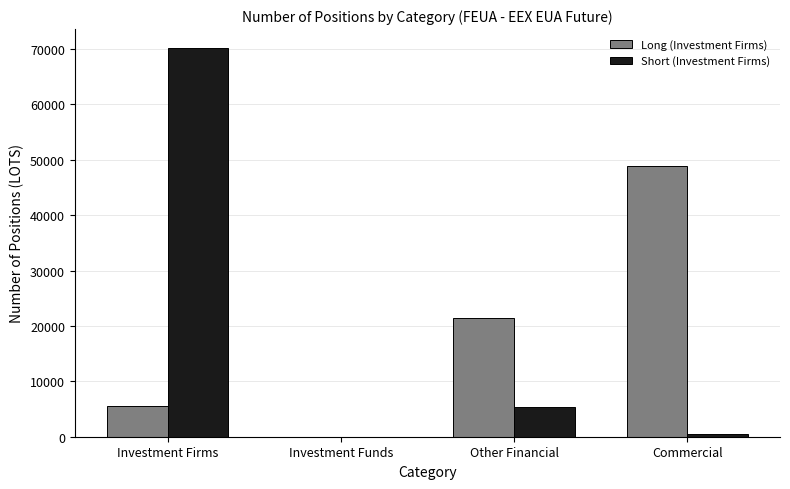

What is the sum of the Short (Investment Firms) values at Investment Funds and Investment Firms?

70091